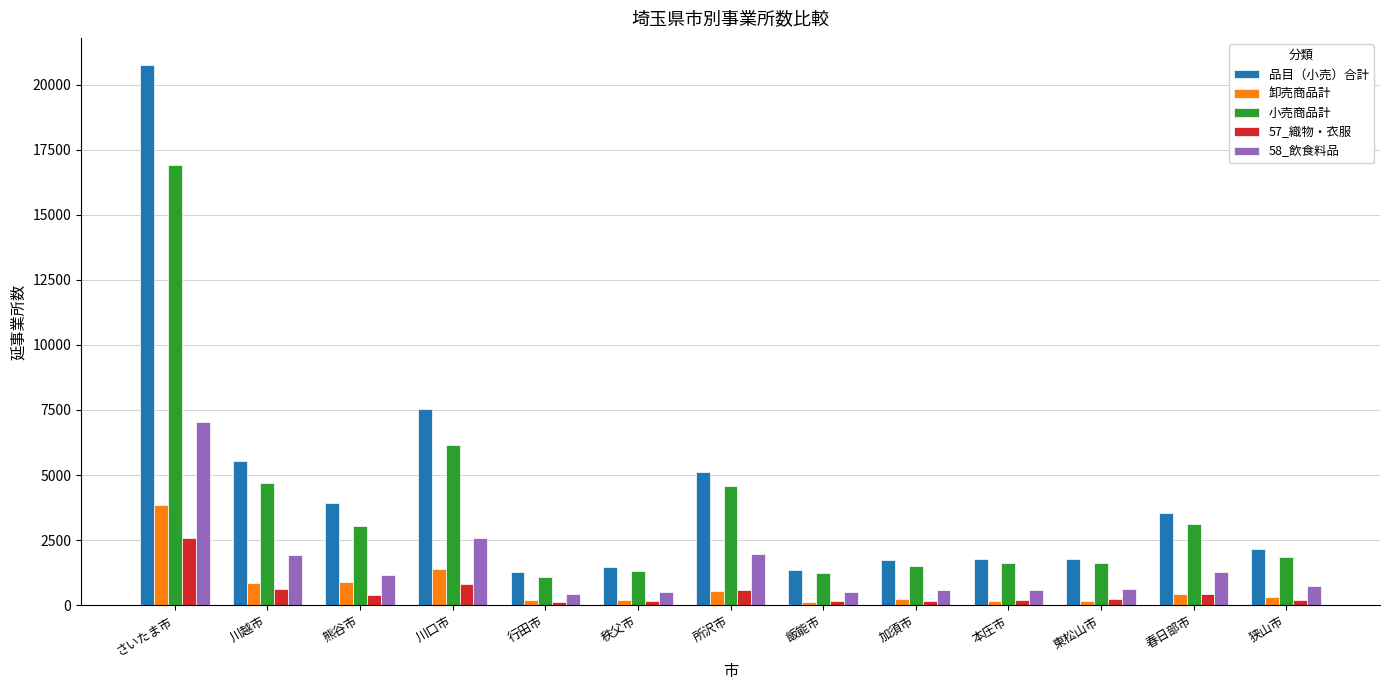

List the series in order of their peak value, highest first.

品目（小売）合計, 小売商品計, 58_飲食料品, 卸売商品計, 57_織物・衣服